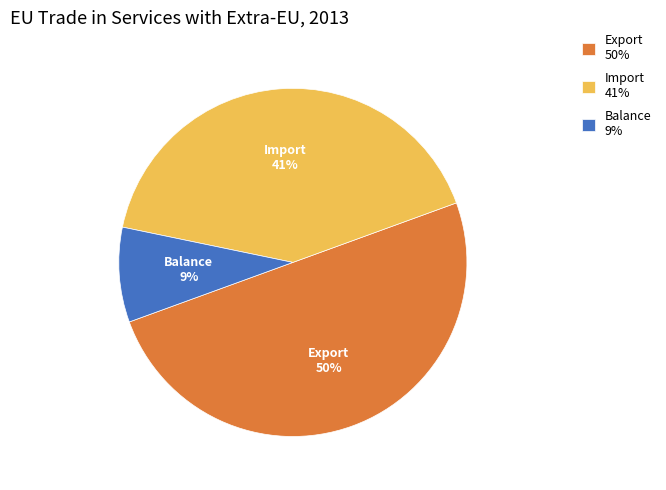

Does Import account for over 50% of the chart?

No